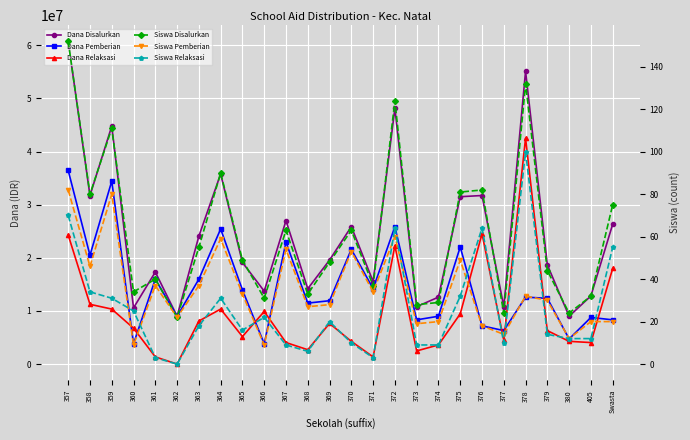

Reading right to left, what are all the values shown in this chart?

Dana Disalurkan: Swasta=26325000	405=12825000	380=9000000	379=18675000	378=55125000	377=10800000	376=31725000	375=31500000	374=12600000	373=10800000	372=48150000	371=15525000	370=25875000	369=19575000	368=14175000	367=27000000	366=13725000	365=19125000	364=35775000	363=24075000	362=9000000	361=17325000	360=10575000	359=44775000	358=31725000	357=60750000
Dana Pemberian: Swasta=8325000	405=8775000	380=4725000	379=12375000	378=12600000	377=6300000	376=7200000	375=22050000	374=9000000	373=8325000	372=25875000	371=14175000	370=21600000	369=11925000	368=11475000	367=22950000	366=3825000	365=13950000	364=25425000	363=15975000	362=9000000	361=15975000	360=3825000	359=34425000	358=20475000	357=36450000
Dana Relaksasi: Swasta=18000000	405=4050000	380=4275000	379=6300000	378=42525000	377=4500000	376=24525000	375=9450000	374=3600000	373=2475000	372=22275000	371=1350000	370=4275000	369=7650000	368=2700000	367=4050000	366=9900000	365=5175000	364=10350000	363=8100000	362=0	361=1350000	360=6750000	359=10350000	358=11250000	357=24300000
Siswa Disalurkan: Swasta=75	405=32	380=24	379=44	378=132	377=24	376=82	375=81	374=29	373=28	372=124	371=37	370=63	369=48	368=33	367=63	366=31	365=49	364=90	363=55	362=22	361=40	360=34	359=111	358=80	357=152
Siswa Pemberian: Swasta=20	405=20	380=12	379=30	378=32	377=14	376=18	375=49	374=20	373=19	372=60	371=34	370=53	369=28	368=27	367=54	366=9	365=33	364=59	363=37	362=22	361=37	360=9	359=80	358=46	357=82
Siswa Relaksasi: Swasta=55	405=12	380=12	379=14	378=100	377=10	376=64	375=32	374=9	373=9	372=64	371=3	370=10	369=20	368=6	367=9	366=22	365=16	364=31	363=18	362=0	361=3	360=25	359=31	358=34	357=70